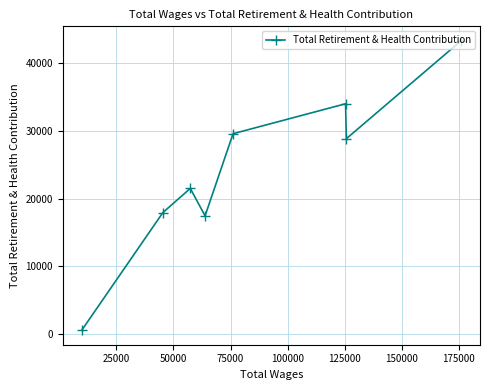

What is the value of the 6th point from the left?

34028